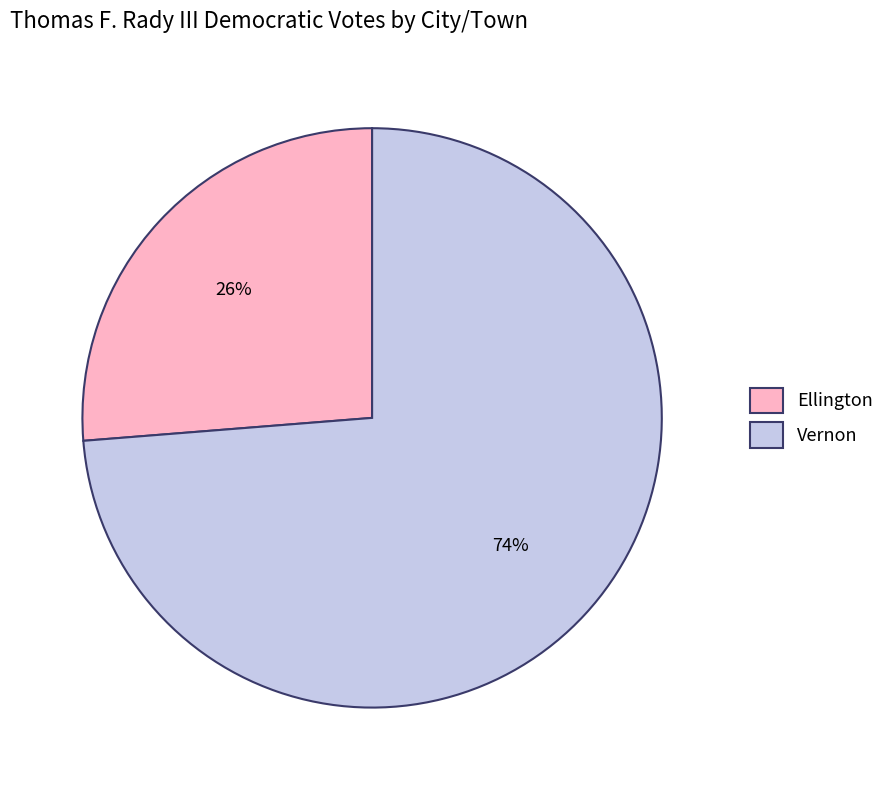

True or false: Ellington accounts for 26% of the total.

True